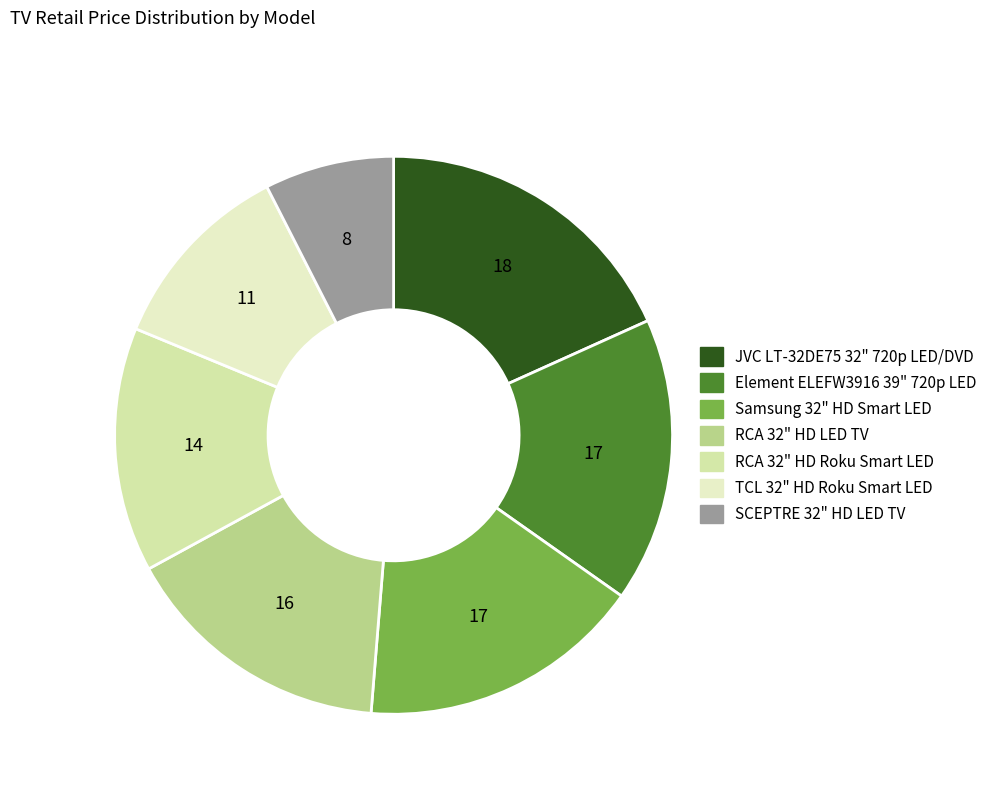

Do Samsung 32" HD Smart LED and JVC LT-32DE75 32" 720p LED/DVD together represent more than half of the pie?

No